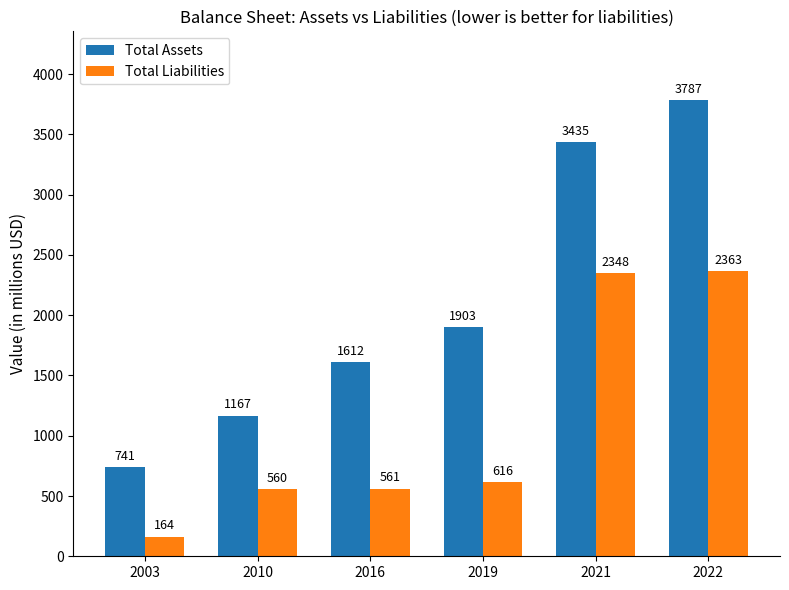

What are all the series names shown in the legend?

Total Assets, Total Liabilities